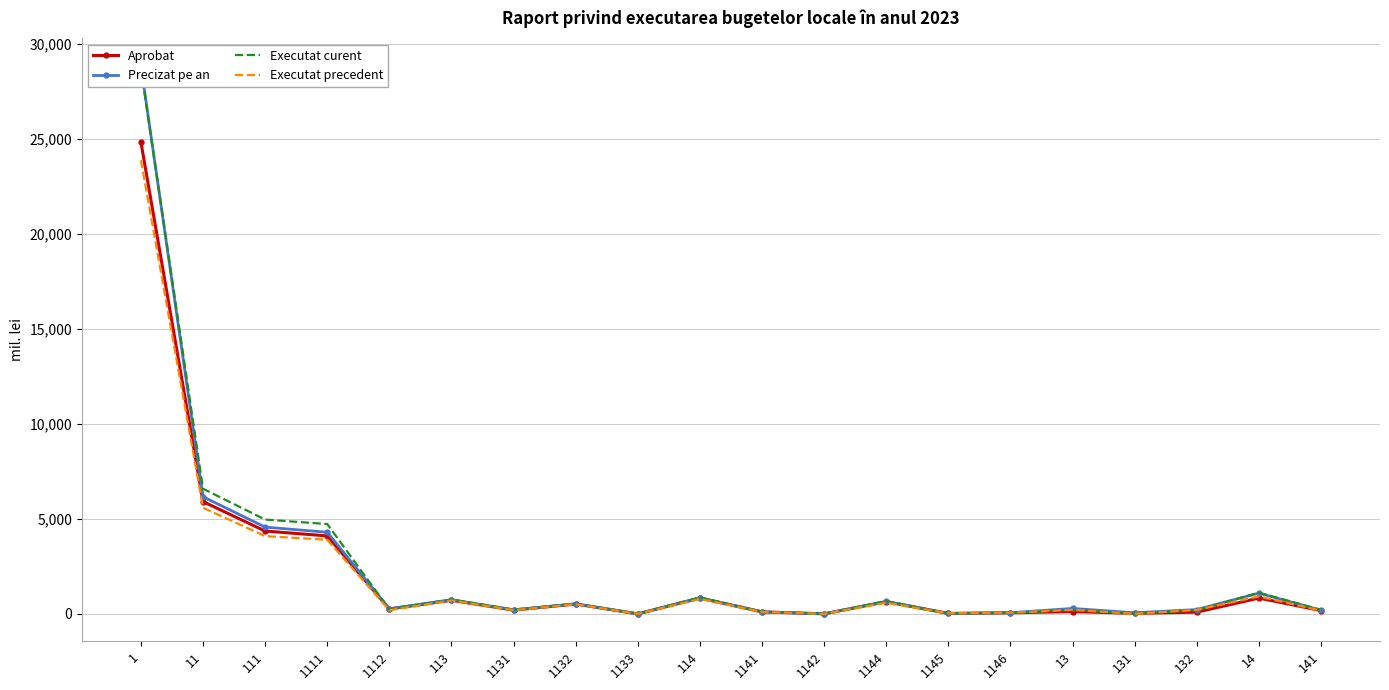

Which series has the largest total across all categories?

Executat curent